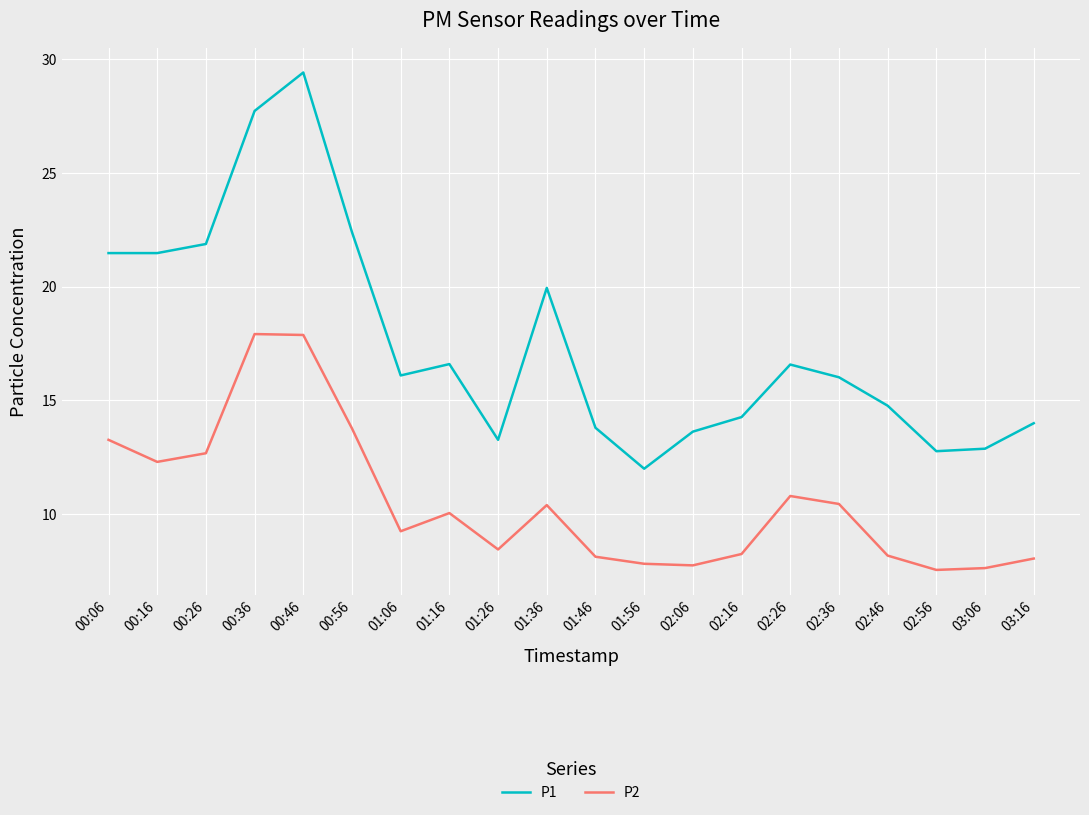

Does the chart display data point markers on the line(s)?

No